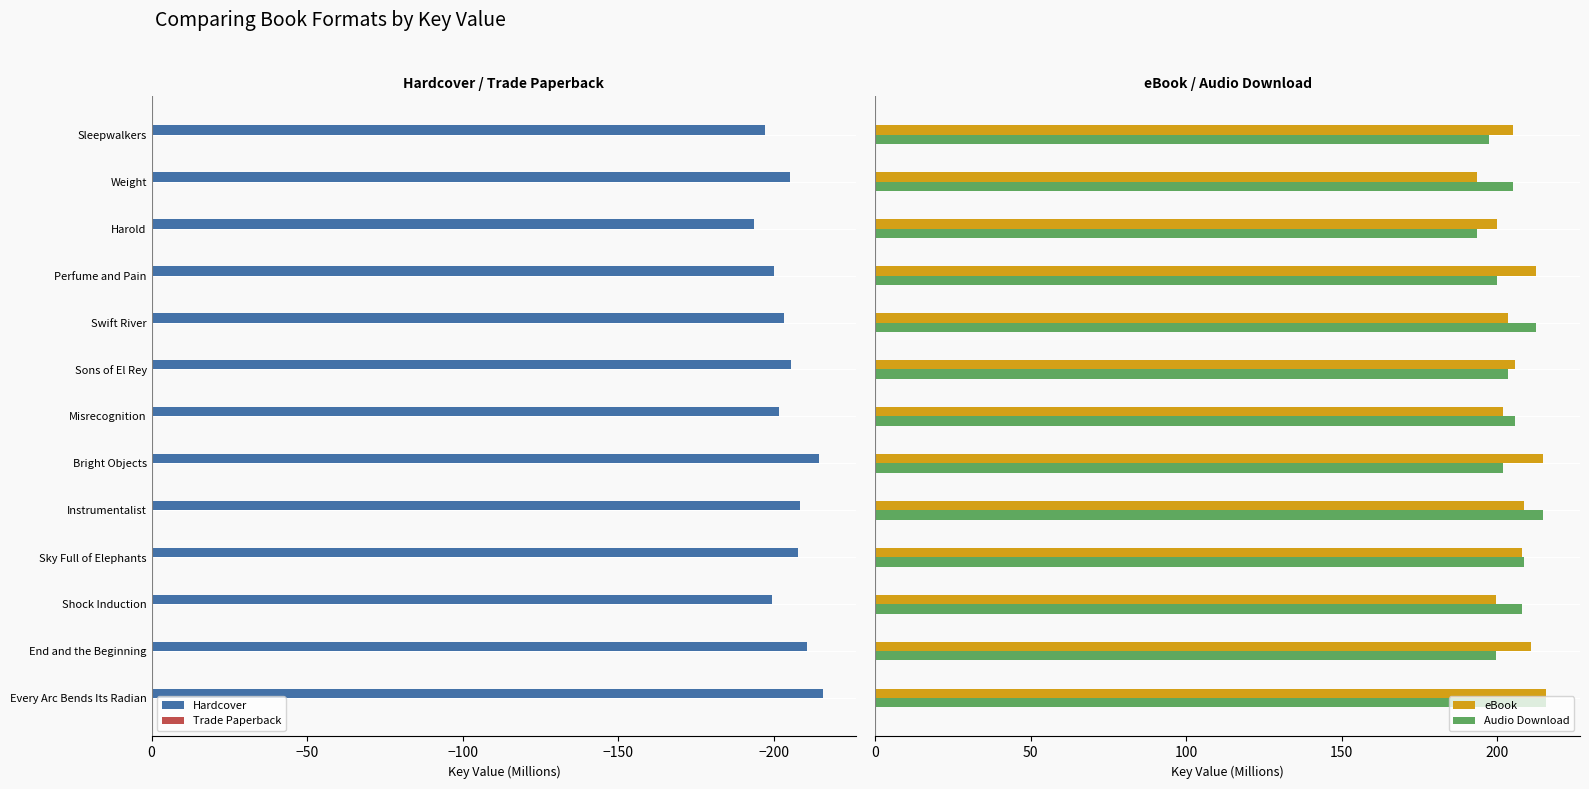

Is it true that Hardcover equals -368.1 at Every Arc Bends Its Radian?

False